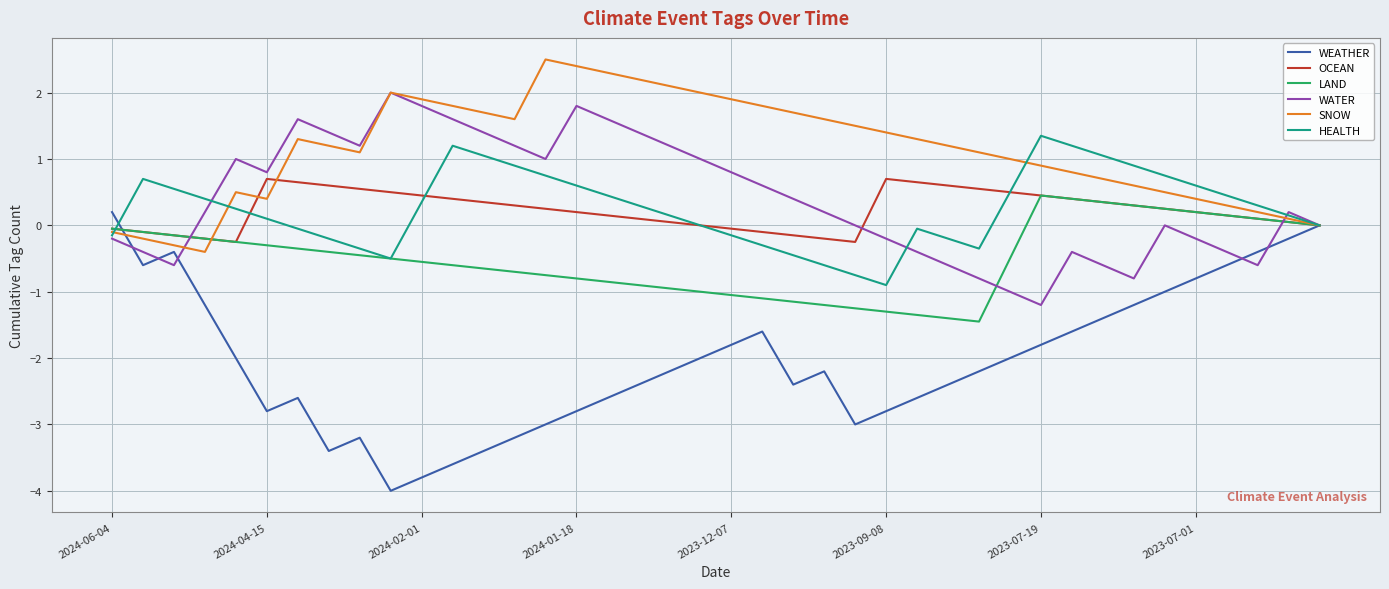

What is the maximum value shown in the chart?

2.5